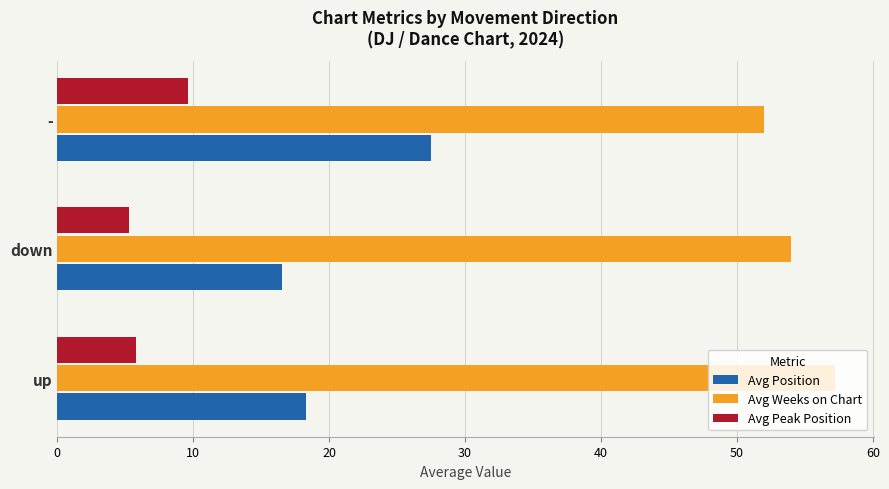

Rank the categories by Avg Position value from lowest to highest.

down, up, -